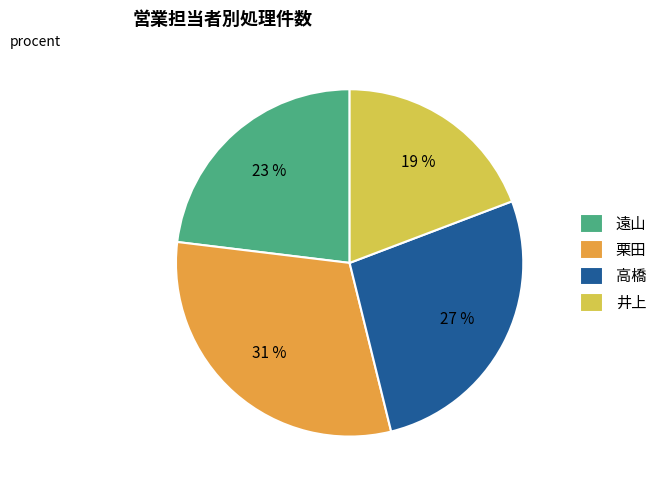

Rank the categories by value from lowest to highest.

井上, 遠山, 高橋, 栗田